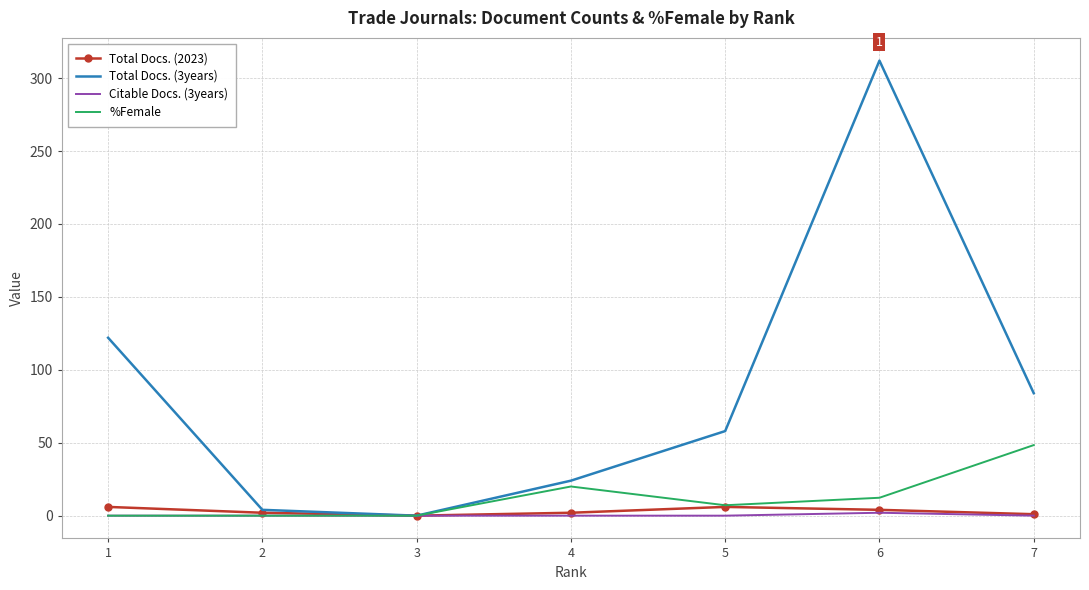

What is the greatest value displayed?

312.0